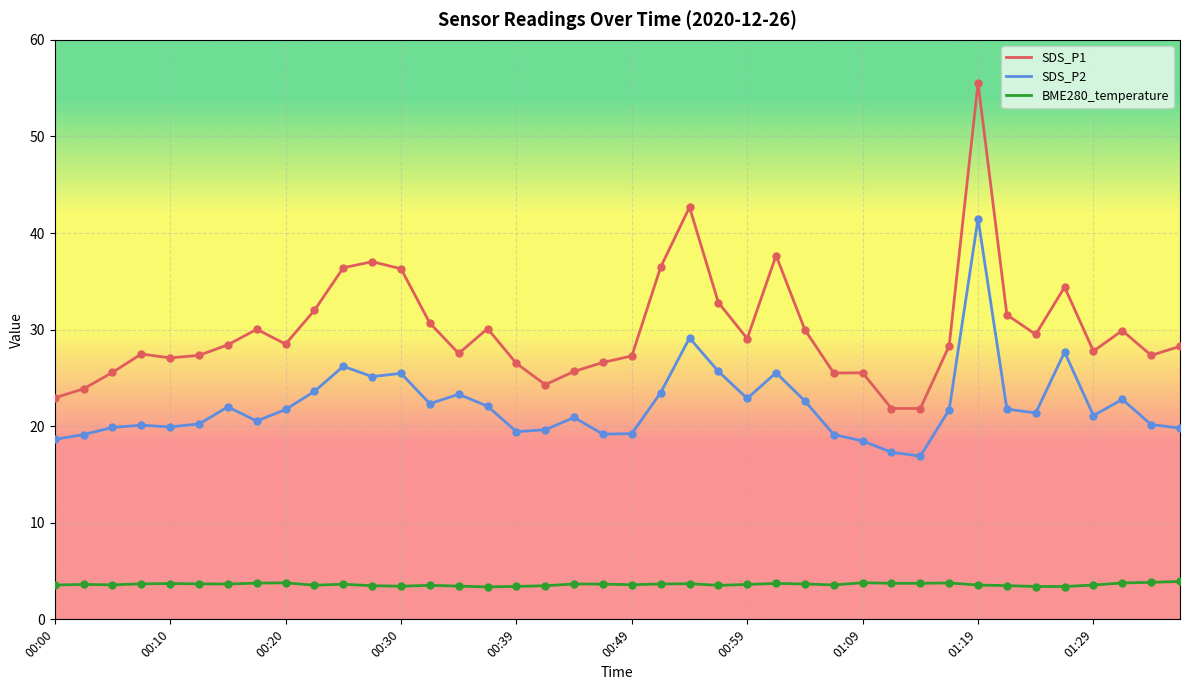

At how many categories does at least one series exceed 50?

1